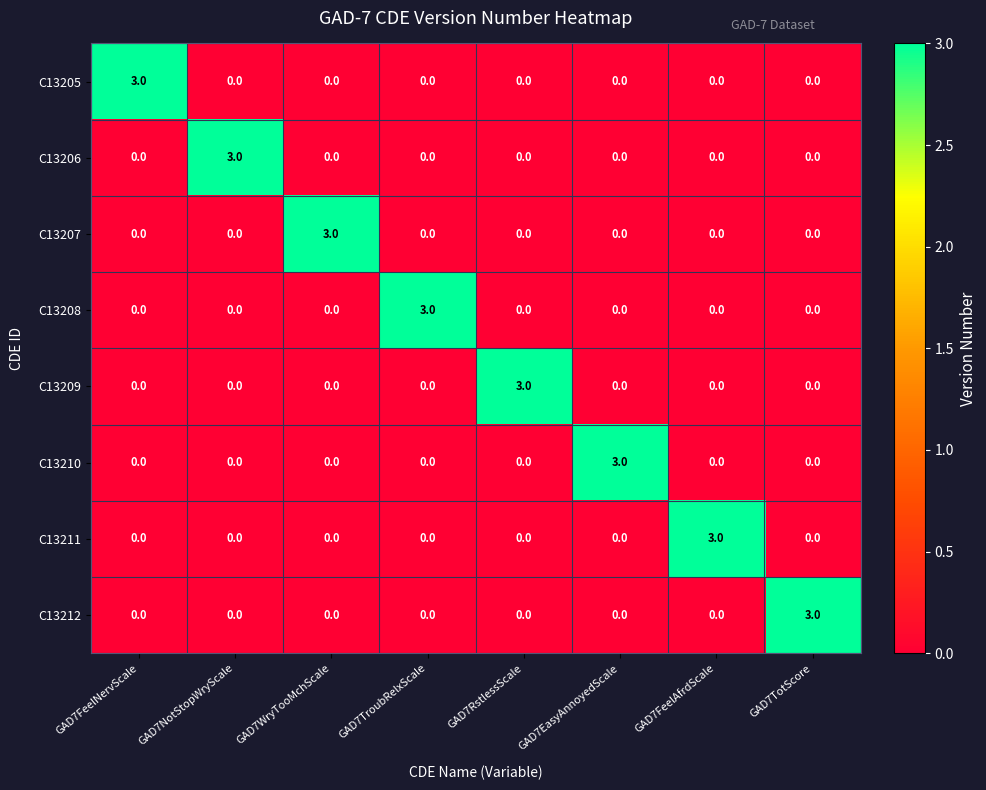

What is the spread (max minus min) of values at GAD7FeelNervScale?

3